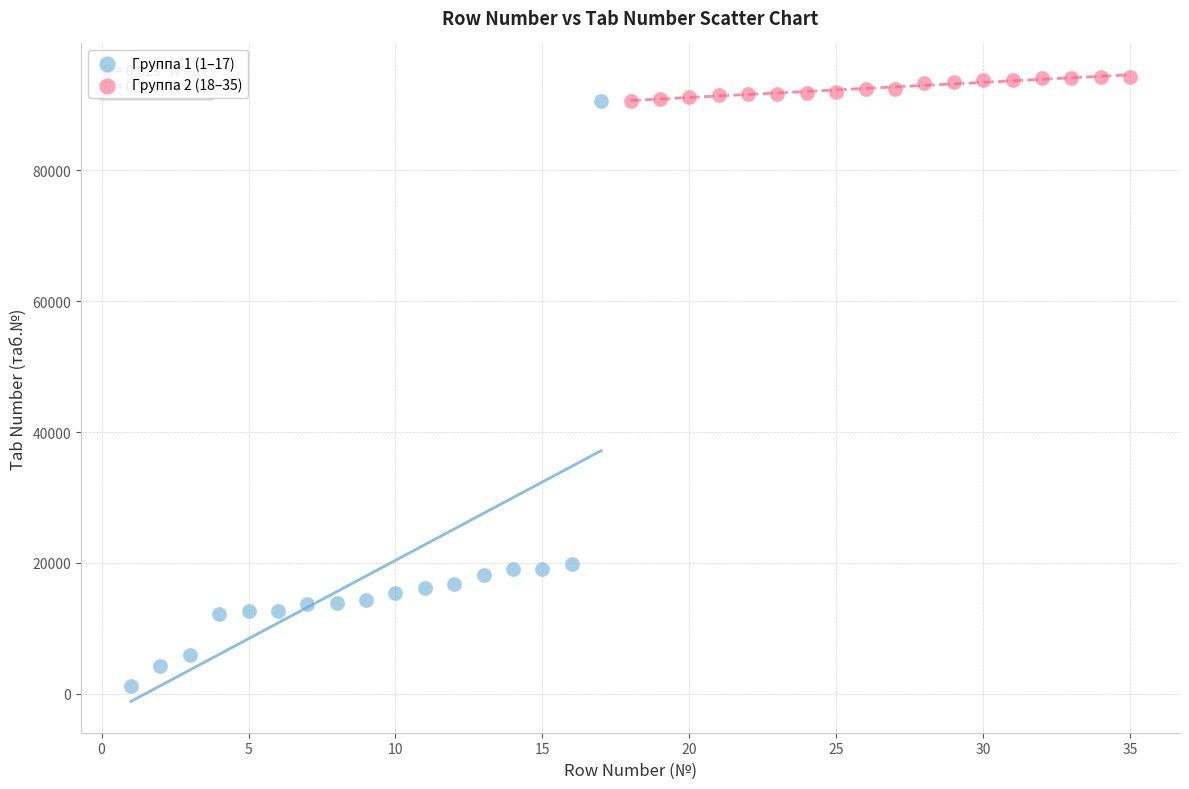

What are all the series names shown in the legend?

Группа 1 (1–17), Группа 2 (18–35)